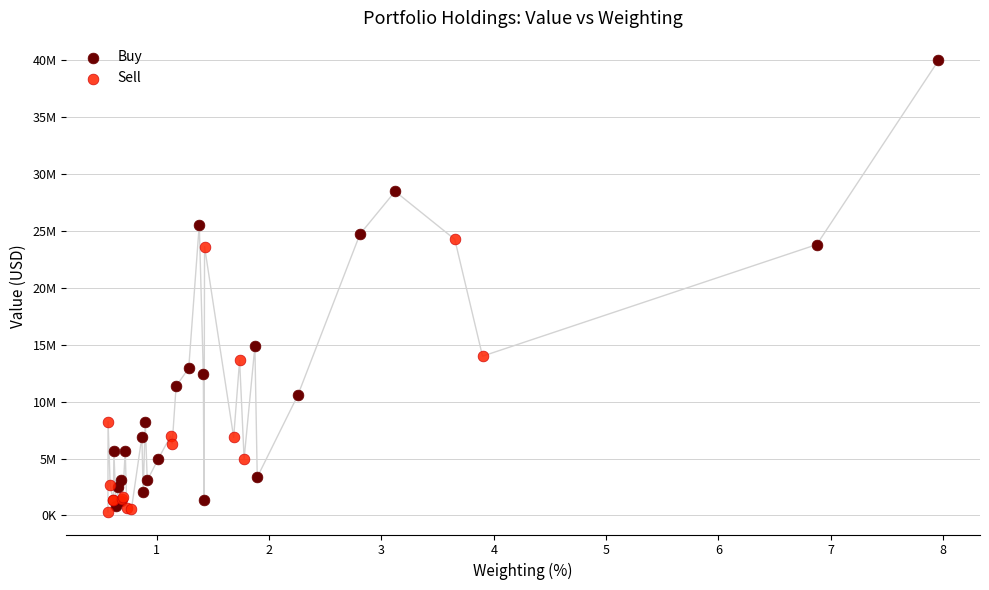

Which series contains the lowest Y value?

Sell